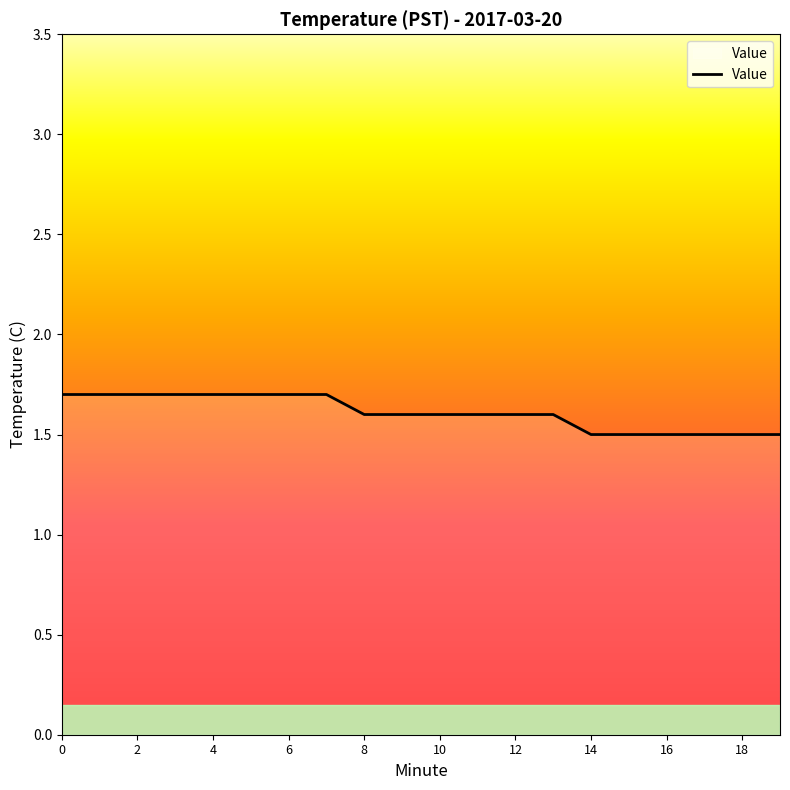

What is the maximum value shown in the chart?

1.7